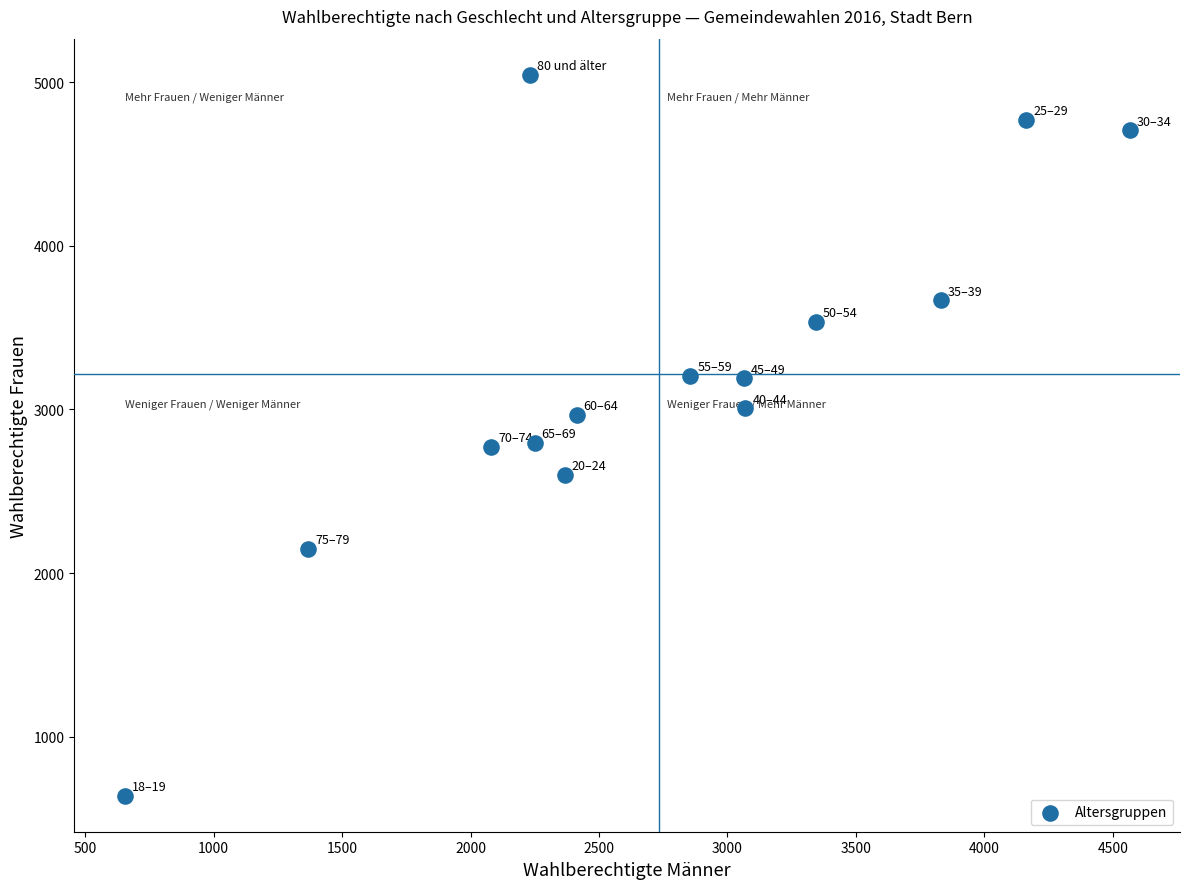

What is the range of X values (max minus min)?

3913